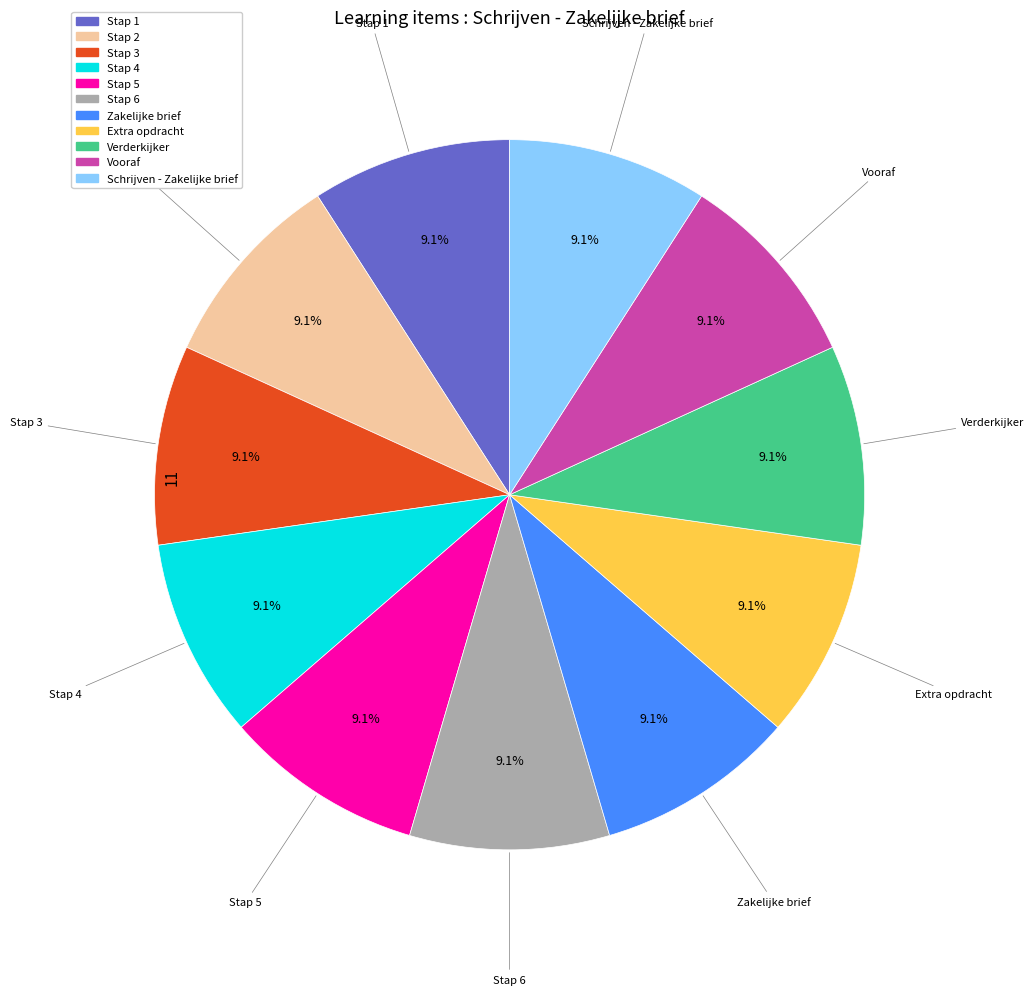

What percentage is NOT represented by Stap 6?

90.9%